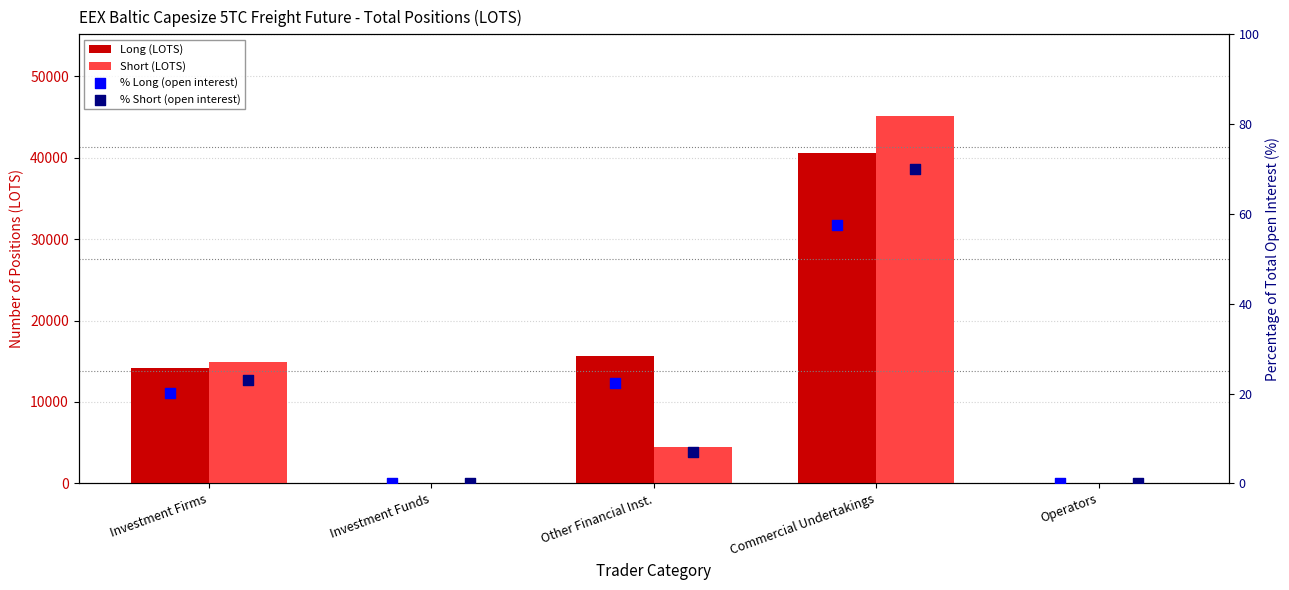

Is the value of % Short (open interest) at Investment Firms greater than the value of Long (LOTS) at Investment Firms?

No